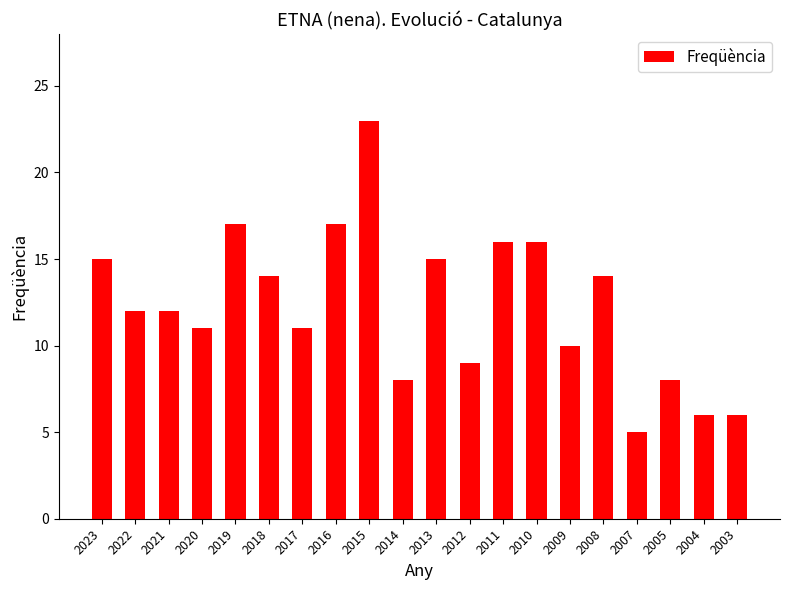

Which label corresponds to the largest value in the chart?

2015